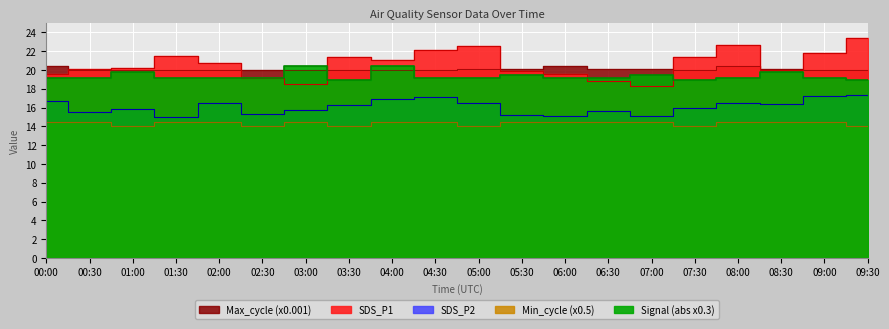

How many distinct data groups are displayed?

5